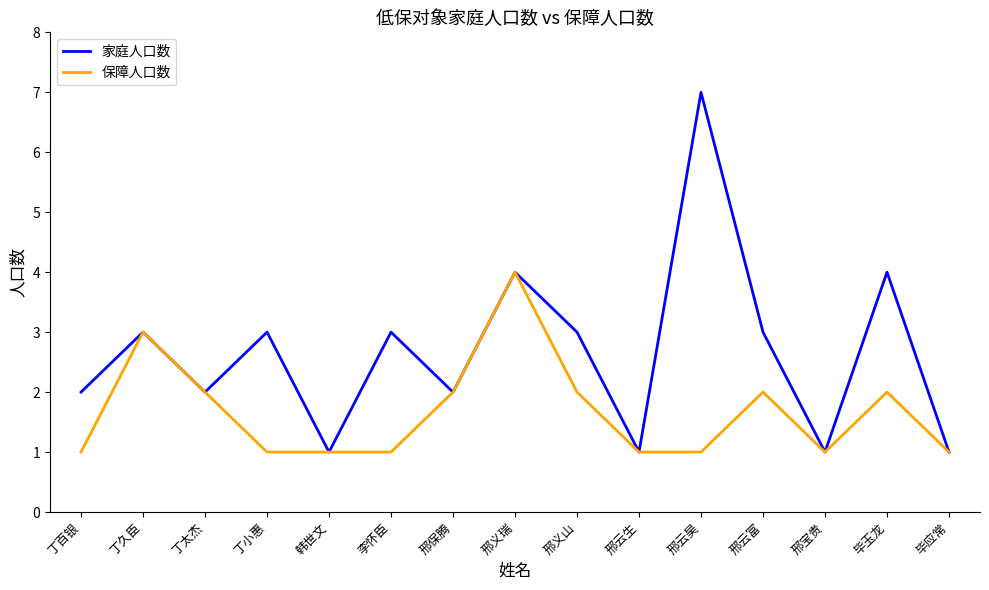

At which category does 保障人口数 reach its first local peak?

丁久臣